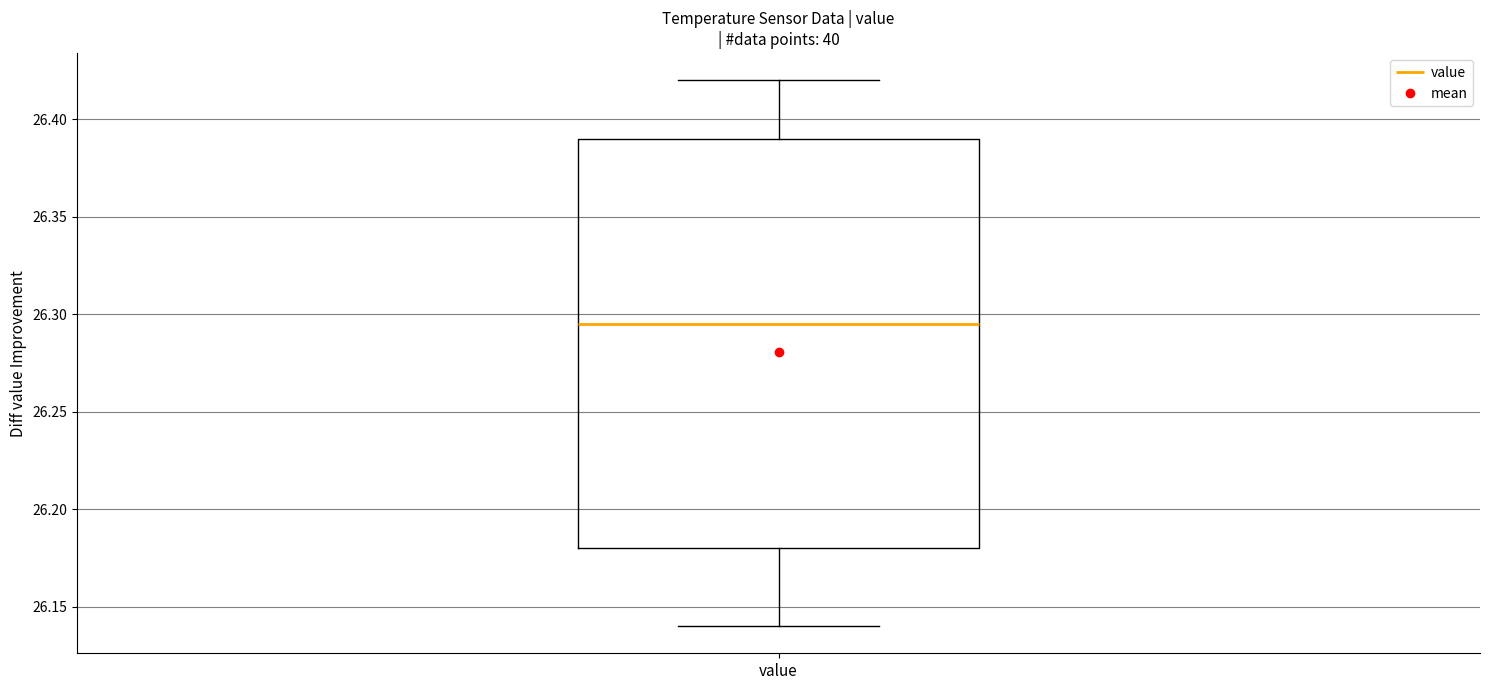

Read this box plot against the y-axis: the position of the median line, the range covered by the box, and the ends of both whiskers. The values are not printed on the chart, so give them approximately, as read against the axis.

median 26.295, box 26.180 to 26.390, whiskers 26.140 to 26.420